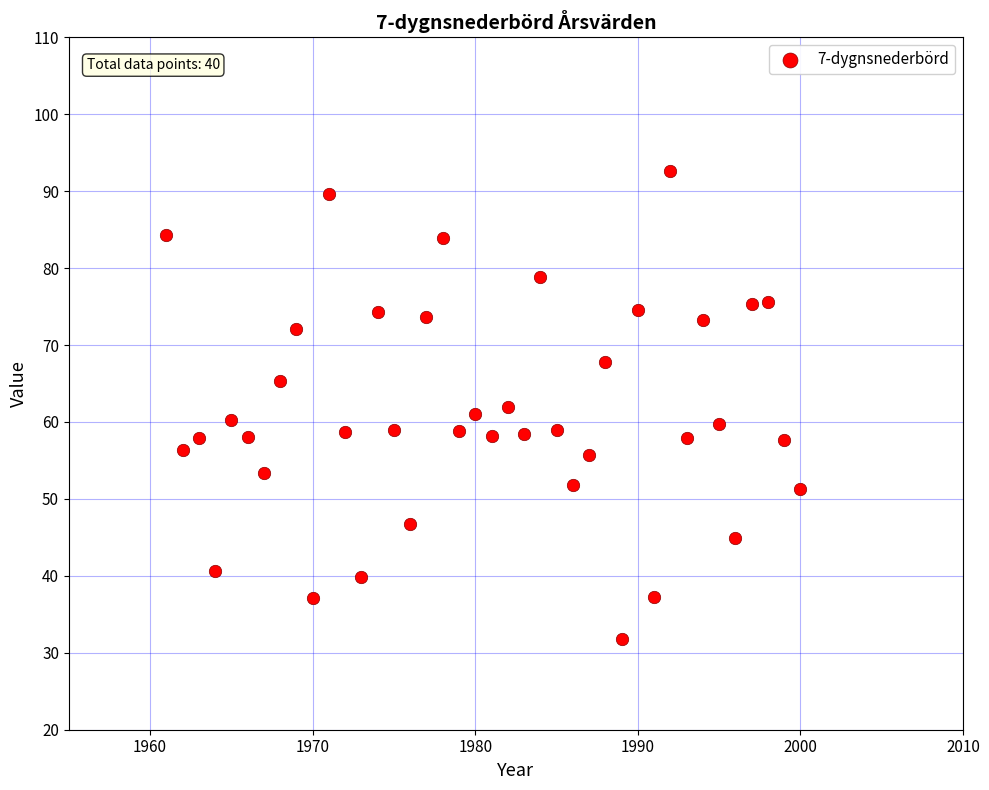

What is the range of Y values (max minus min)?

60.8